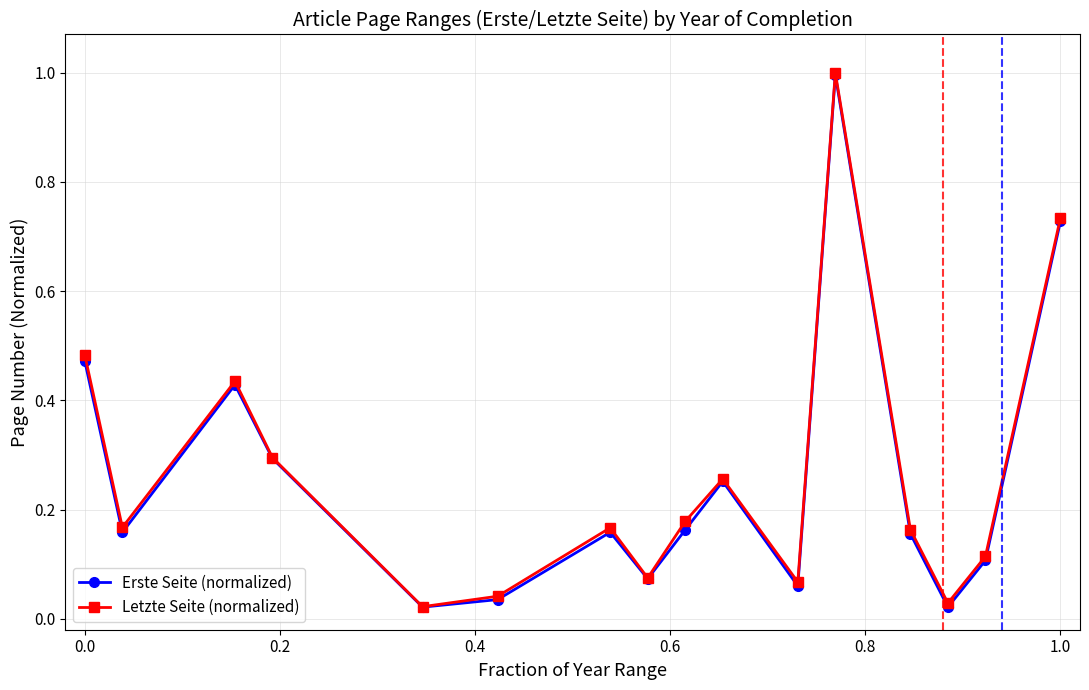

At how many categories does at least one series exceed 0?

16